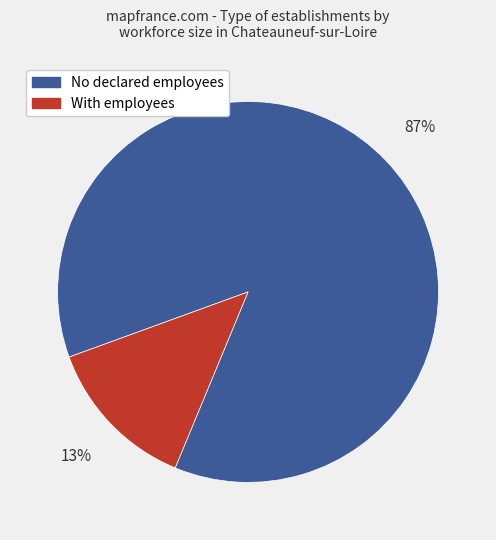

Which category has the smallest portion of the pie?

With employees